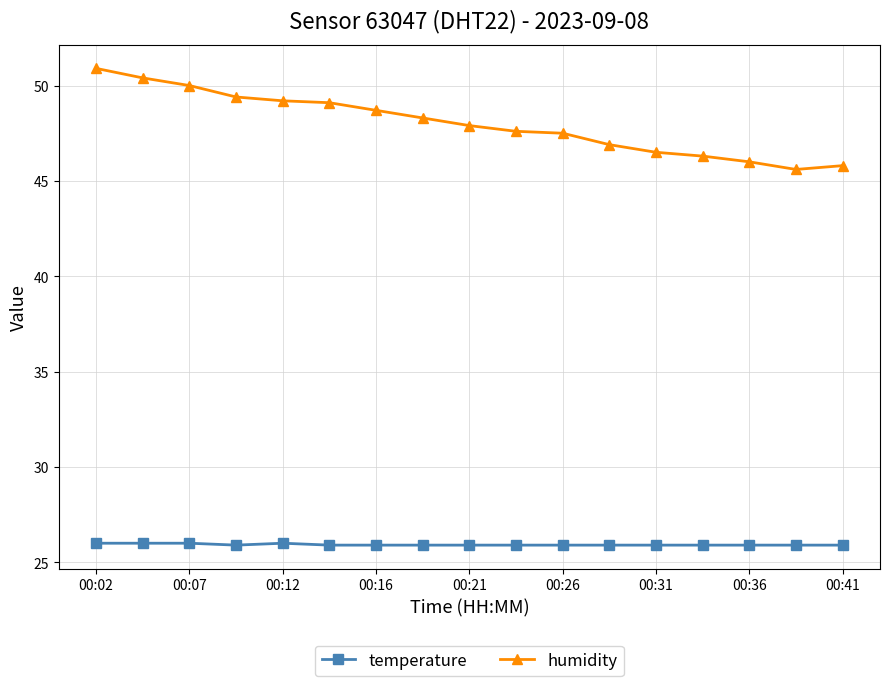

List the series in order of their peak value, highest first.

humidity, temperature